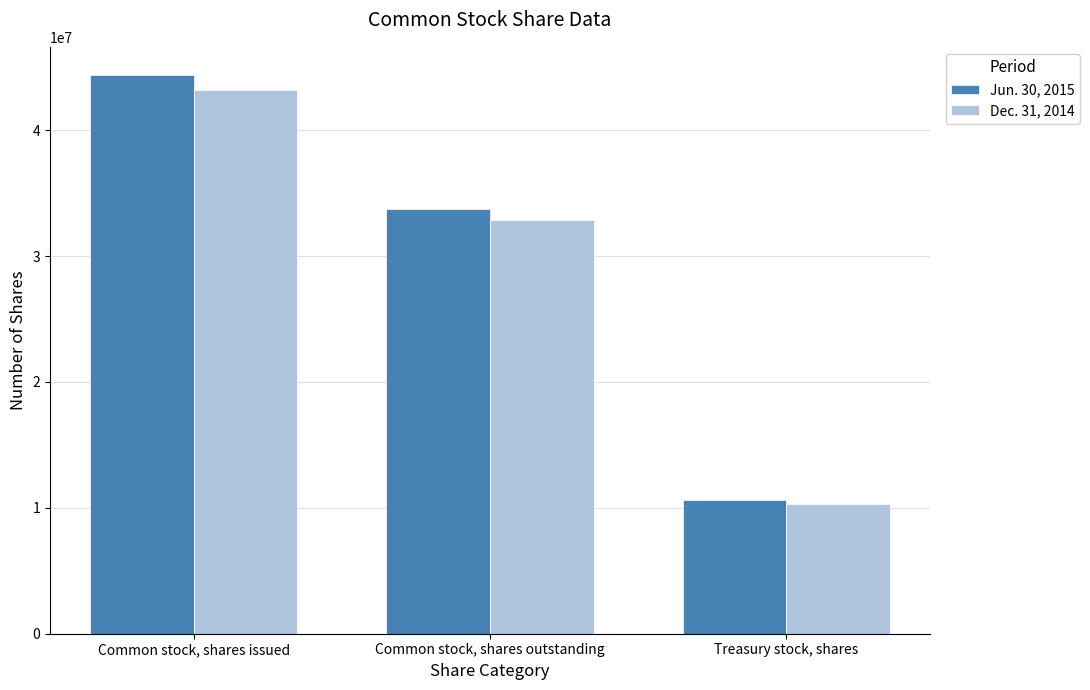

At which label is Jun. 30, 2015 closest to 27519490?

Common stock, shares outstanding